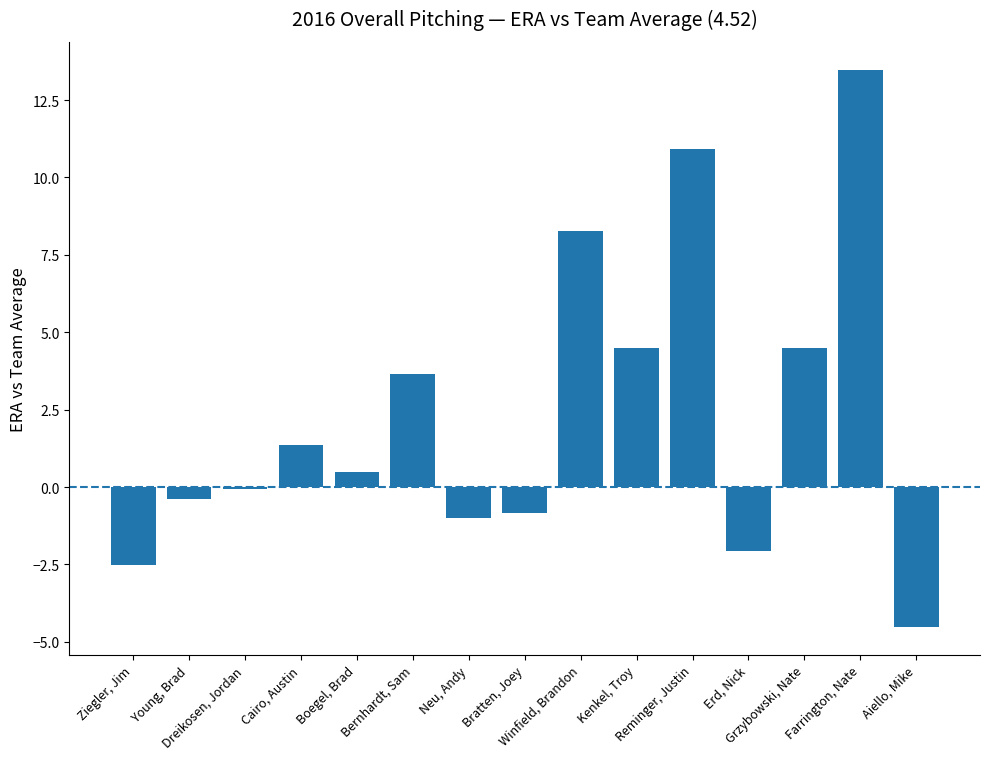

Reading right to left, what are all the values shown in this chart?

Aiello, Mike=-4.5	Farrington, Nate=13.5	Grzybowski, Nate=4.5	Erd, Nick=-2.1	Reminger, Justin=10.9	Kenkel, Troy=4.5	Winfield, Brandon=8.3	Bratten, Joey=-0.8	Neu, Andy=-1.0	Bernhardt, Sam=3.7	Boegel, Brad=0.5	Cairo, Austin=1.4	Dreikosen, Jordan=-0.1	Young, Brad=-0.4	Ziegler, Jim=-2.5